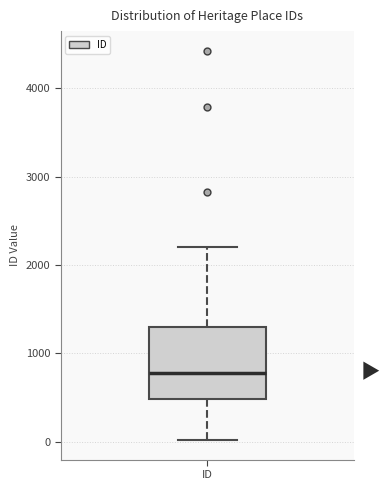

Read this box plot against the y-axis: the position of the median line, the range covered by the box, and the ends of both whiskers. The values are not printed on the chart, so give them approximately, as read against the axis.

median 800, box 500 to 1300, whiskers 0 to 2200